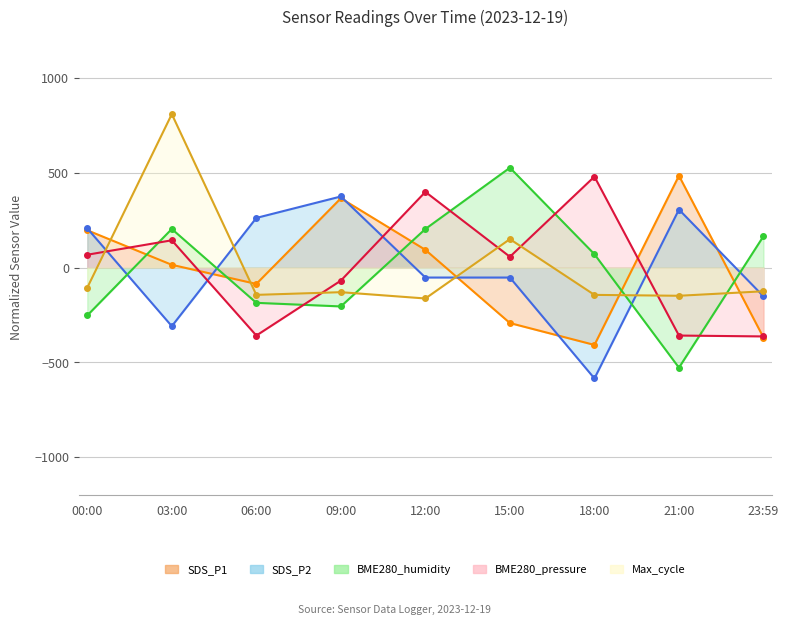

Where is the first local minimum for Max_cycle?

06:00